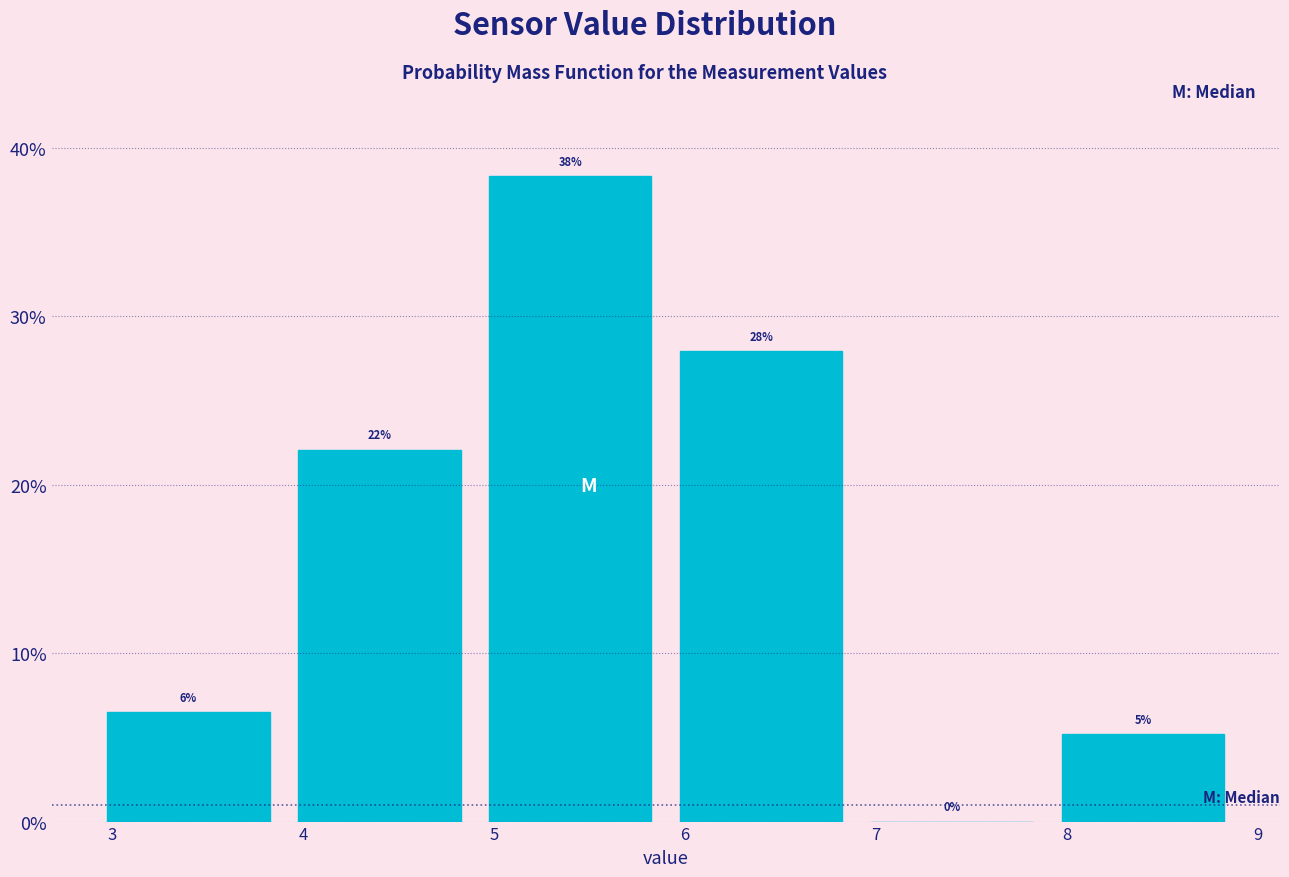

Which range on the x-axis has the tallest bar?

4.9 to 5.9